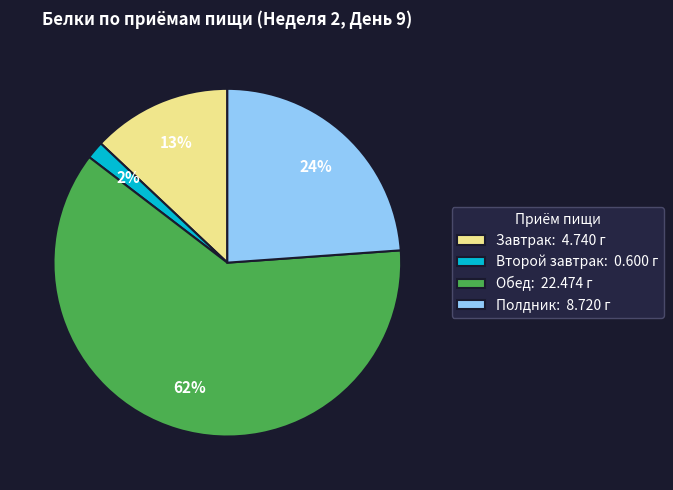

To the nearest percent, what portion does Второй завтрак represent?

2%